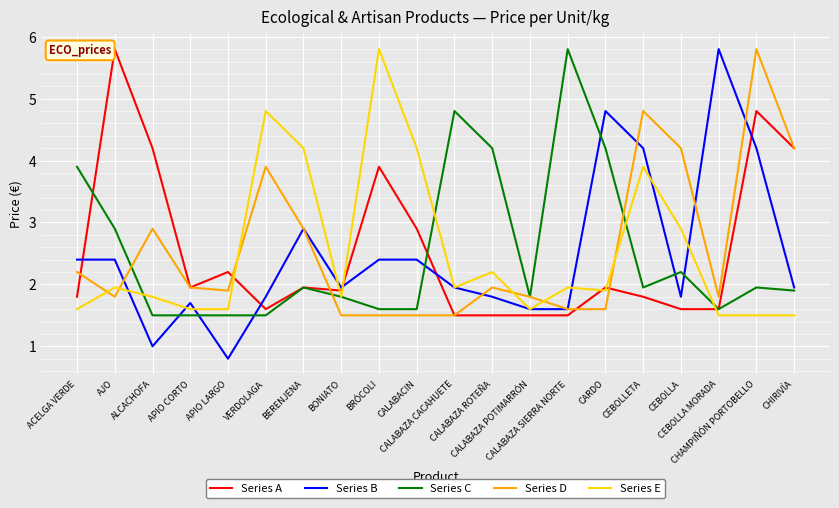

What is the sum of all Series D values?

51.3